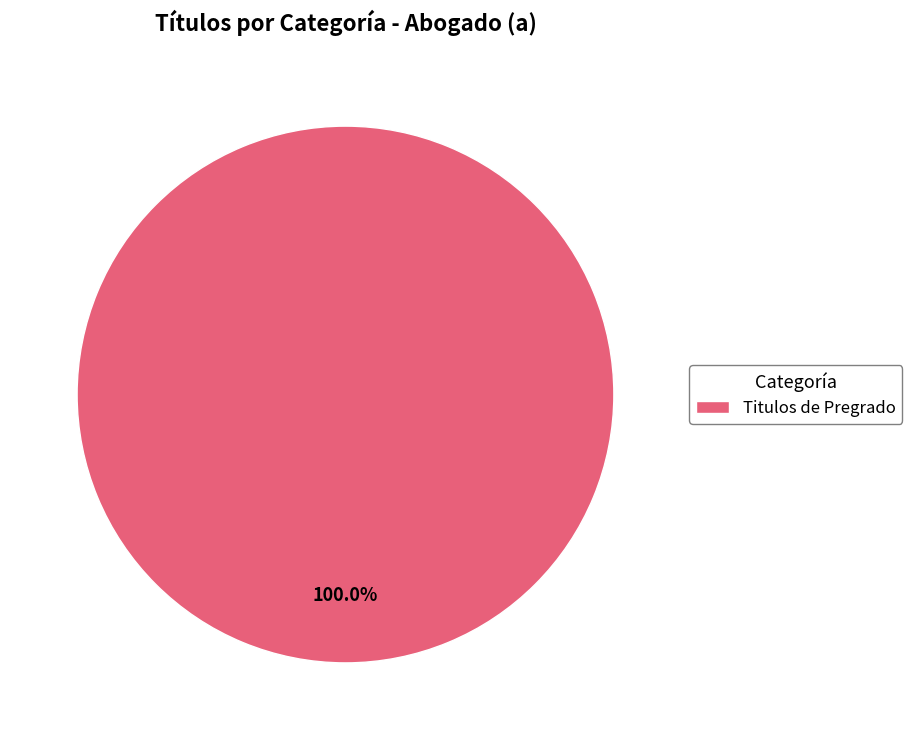

What is the majority slice?

Titulos de Pregrado